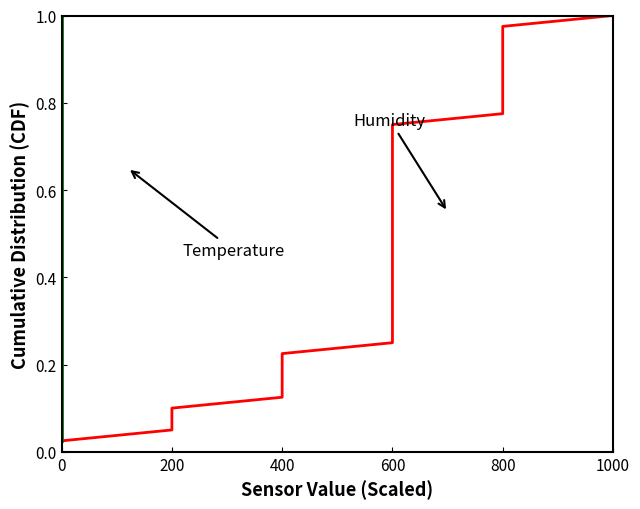

At how many categories does at least one series exceed 0?

40